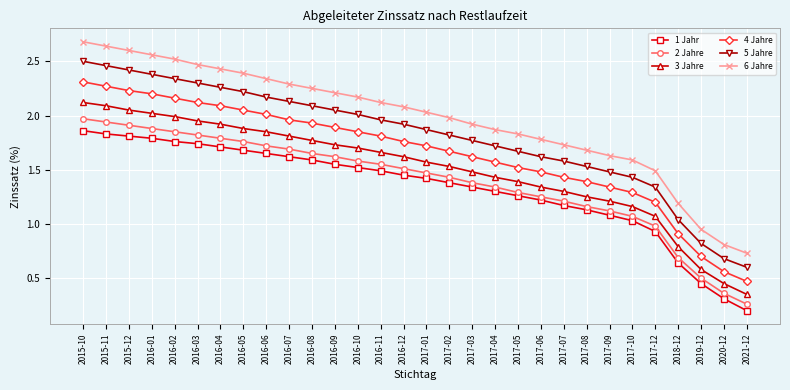

True or false: 4 Jahre has more than 1 interior local peaks.

False